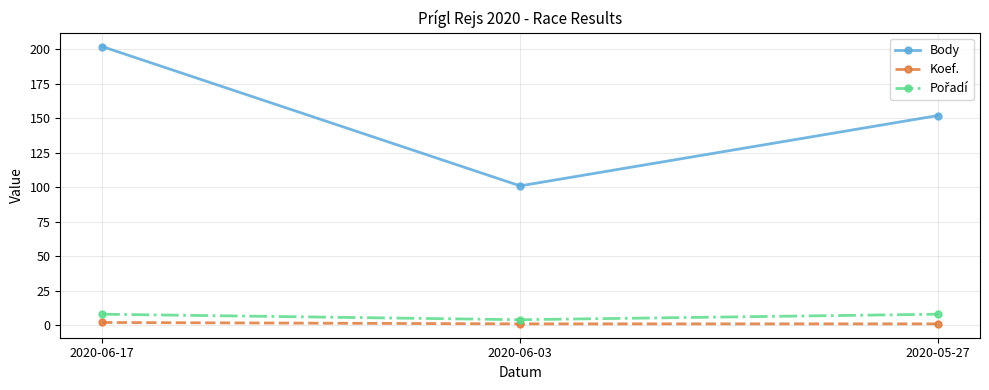

What is the difference between the second highest and minimum values in the Body series?

51